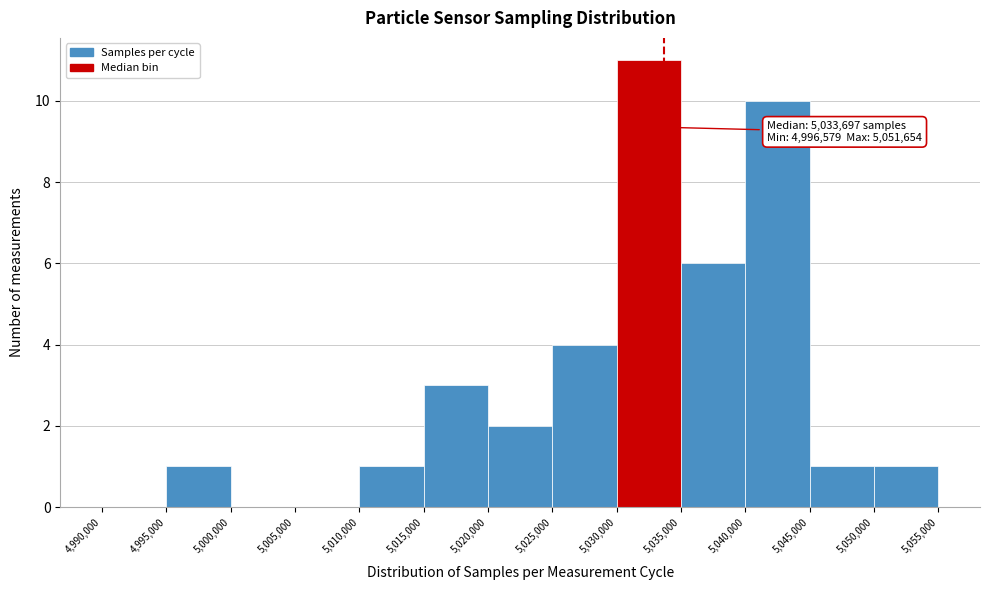

Which range on the x-axis has the tallest bar?

5,030,000 to 5,035,000